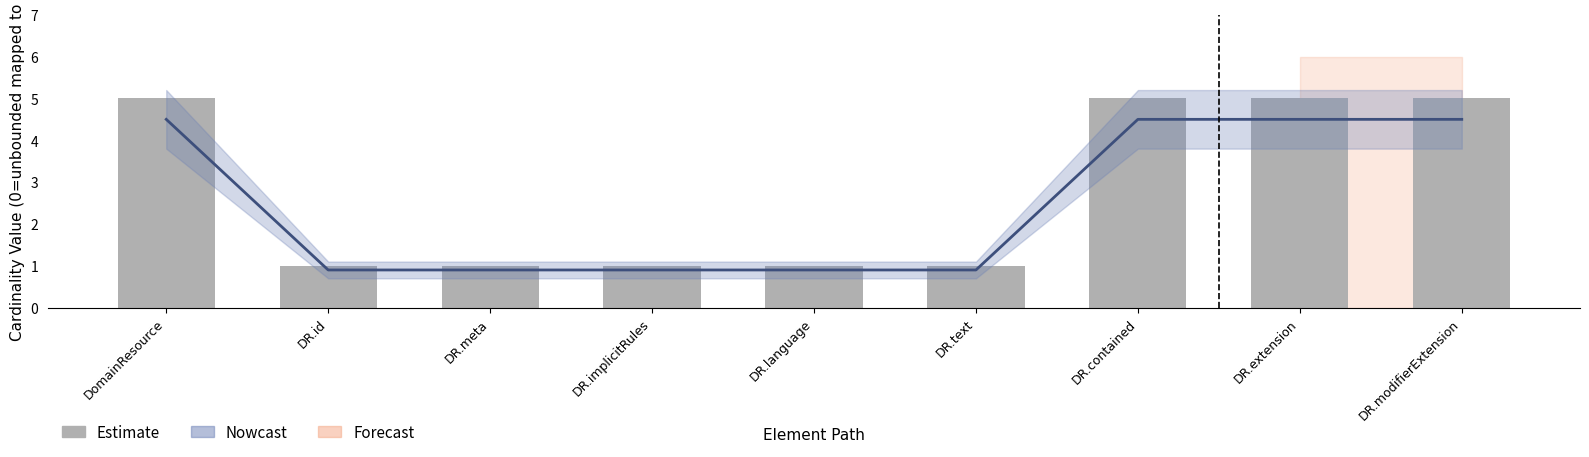

Reading left to right, what are all the values shown in this chart?

DomainResource=5	DR.id=1	DR.meta=1	DR.implicitRules=1	DR.language=1	DR.text=1	DR.contained=5	DR.extension=5	DR.modifierExtension=5